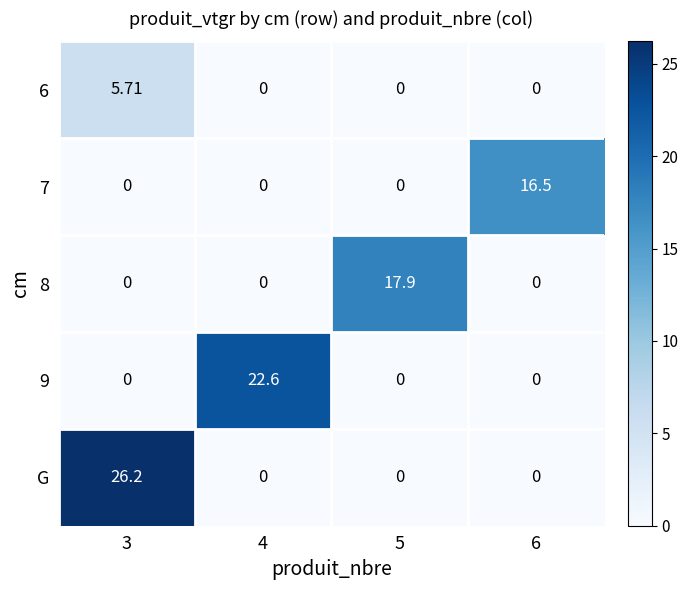

Which series changed the most between 3 and 5?

G